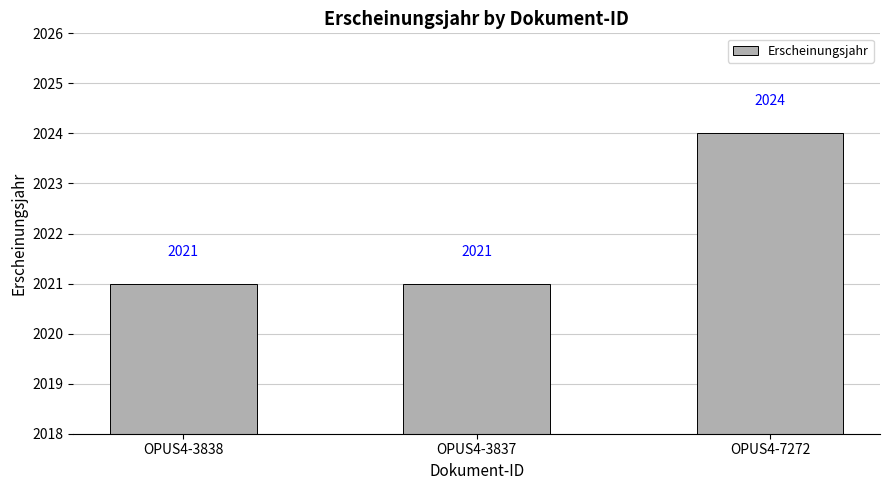

Which has a higher value, OPUS4-3838 or OPUS4-7272?

OPUS4-7272